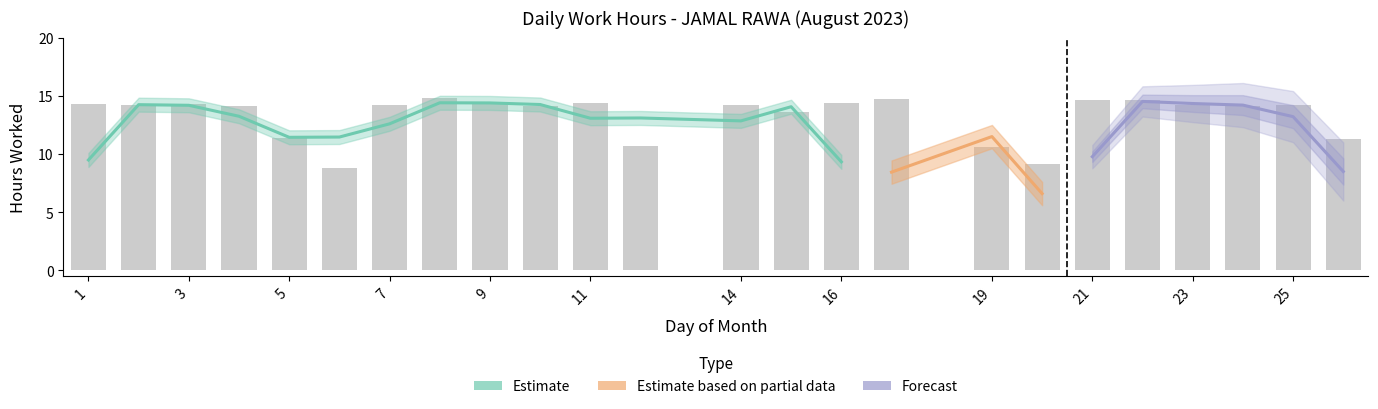

List the labels in order of value, largest first.

8, 17, 21, 22, 11, 16, 1, 3, 9, 23, 25, 14, 2, 7, 10, 24, 4, 15, 5, 26, 12, 19, 20, 6